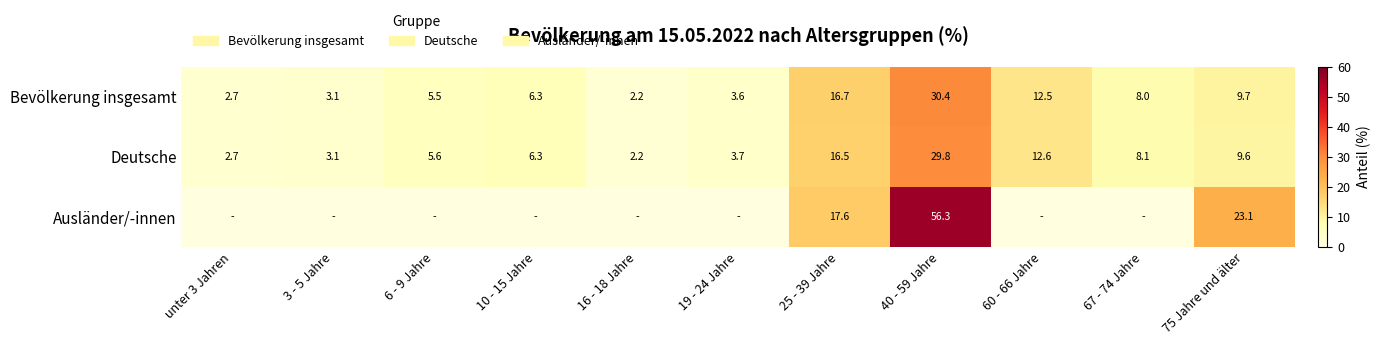

At which category is the sum across all series the highest?

40 - 59 Jahre